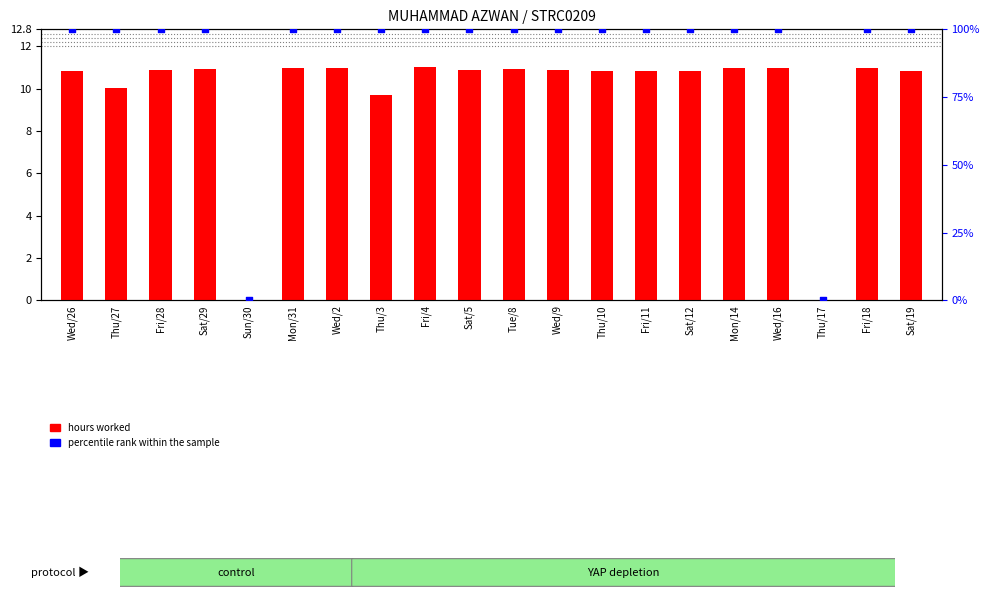

What are all the series names shown in the legend?

hours worked, percentile rank within the sample